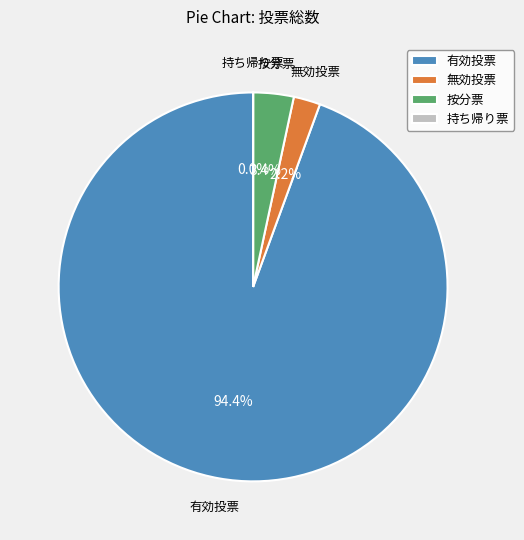

Combined, what portion of the pie is 無効投票 and 有効投票?

96.6%